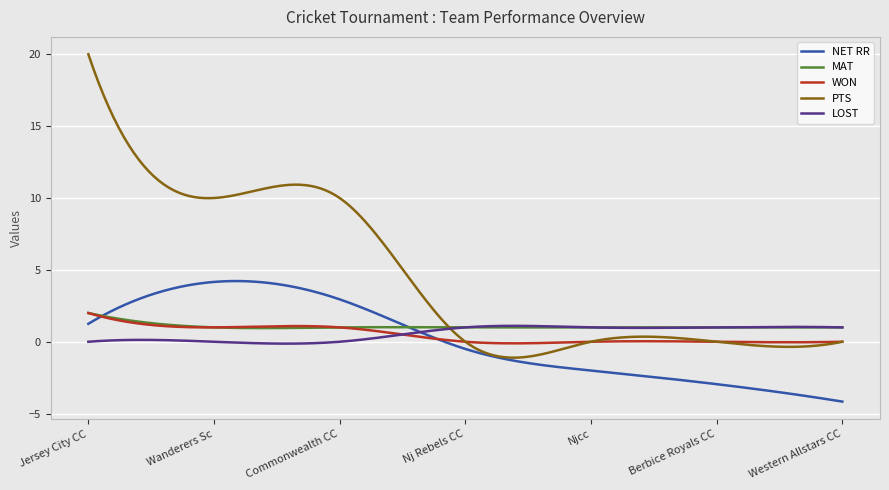

Which series has the widest spread of values?

PTS